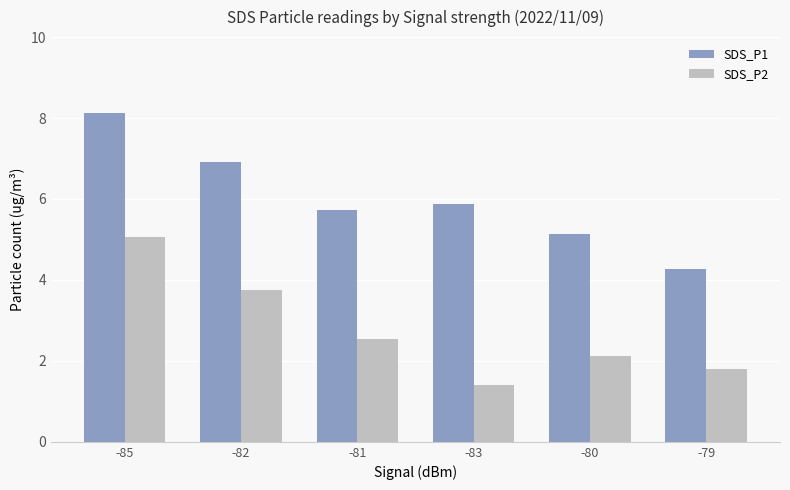

What is the difference between the highest and lowest values at -79?

2.5